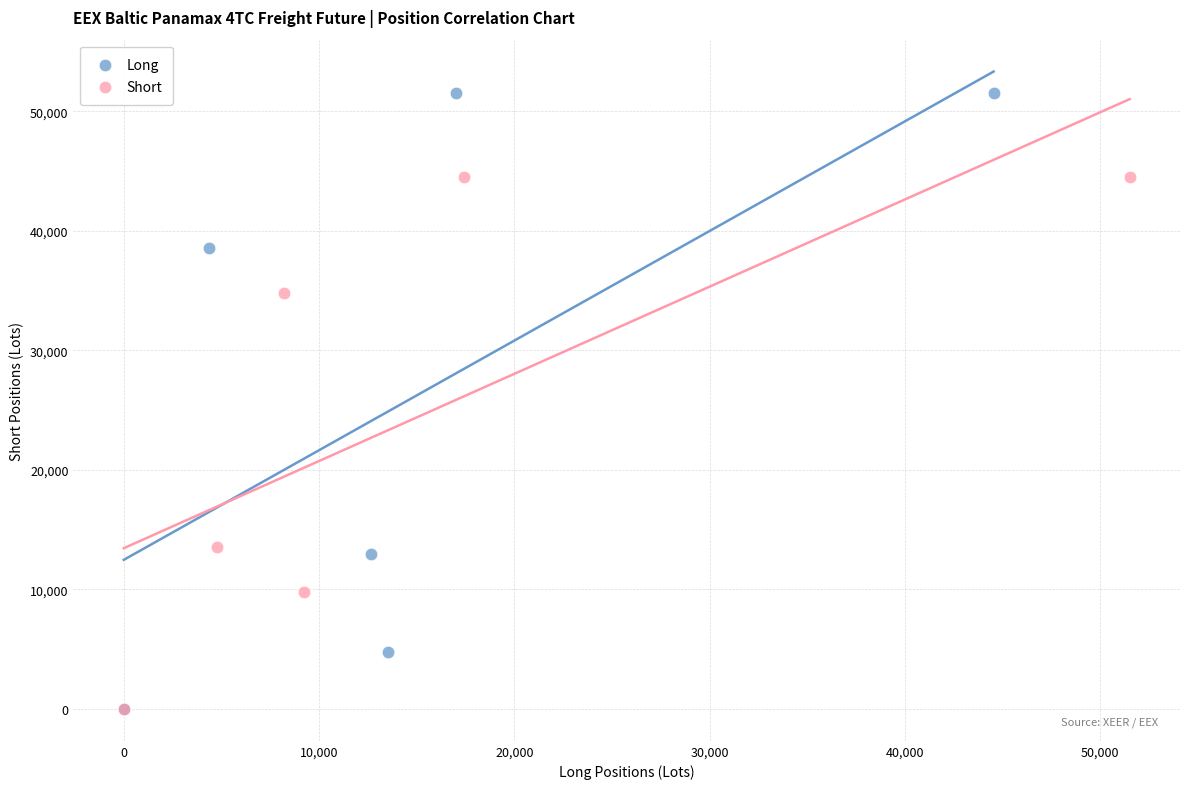

Which series has the widest spread of Y values?

Long